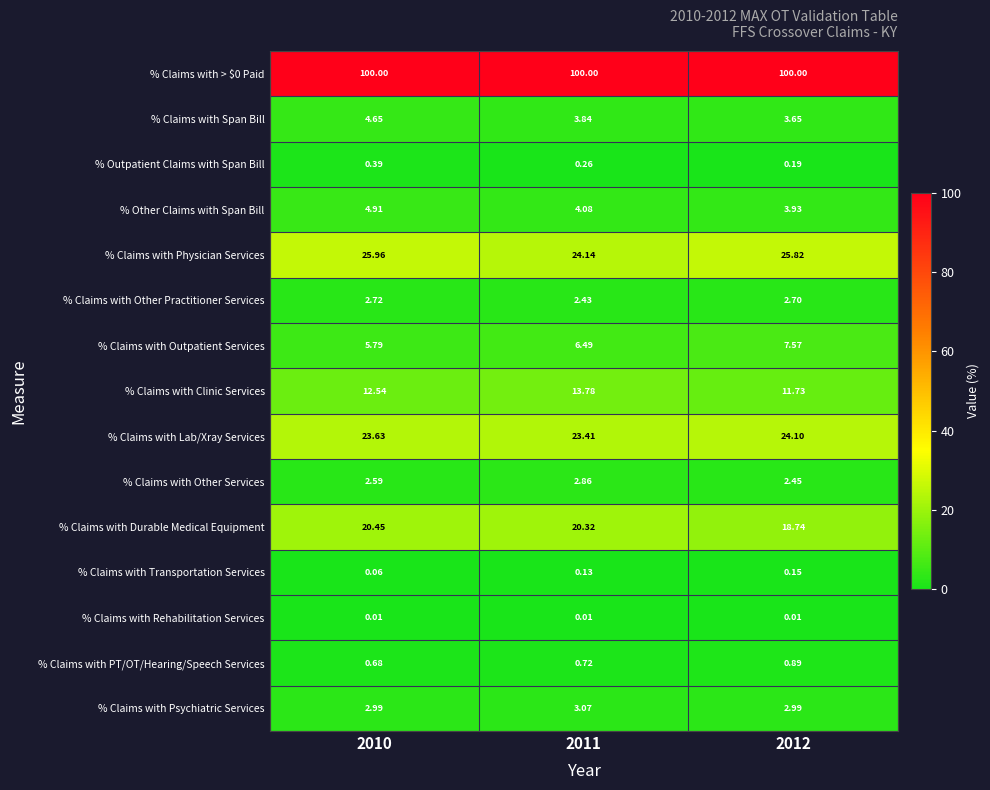

Is the value of % Claims with PT/OT/Hearing/Speech Services at 2010 greater than the value of % Outpatient Claims with Span Bill at 2012?

Yes